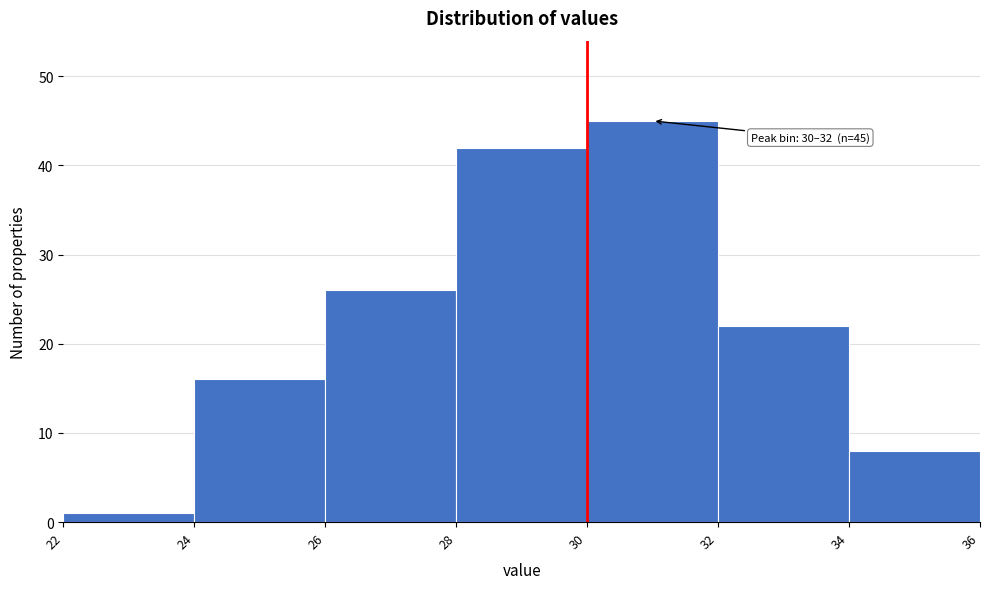

Over which range of the x-axis is the bar tallest?

30 to 32